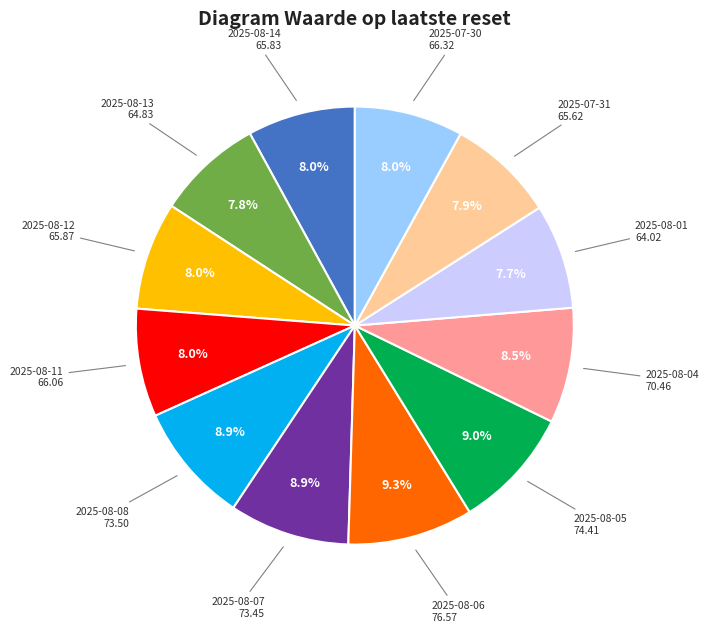

Which has a higher value, 2025-08-08 or 2025-08-11?

2025-08-08